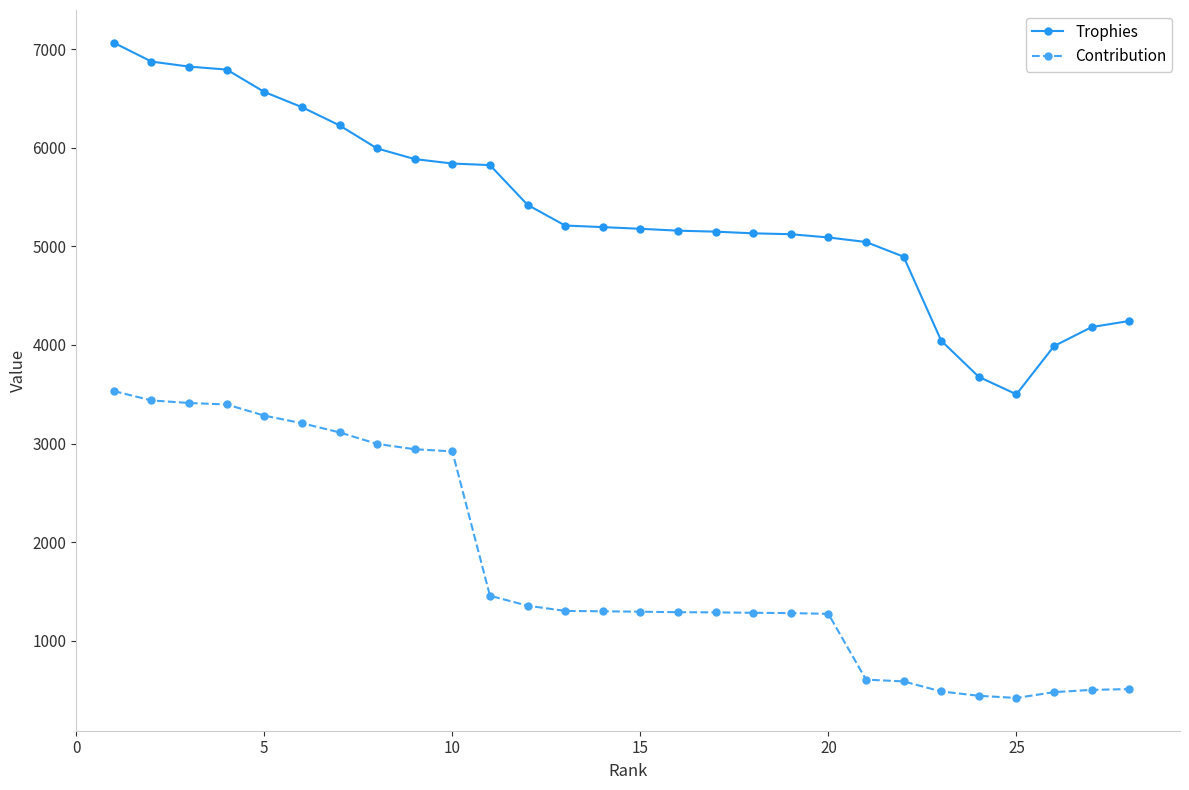

What is the value of the Trophies point at the 13th from the left?

5211